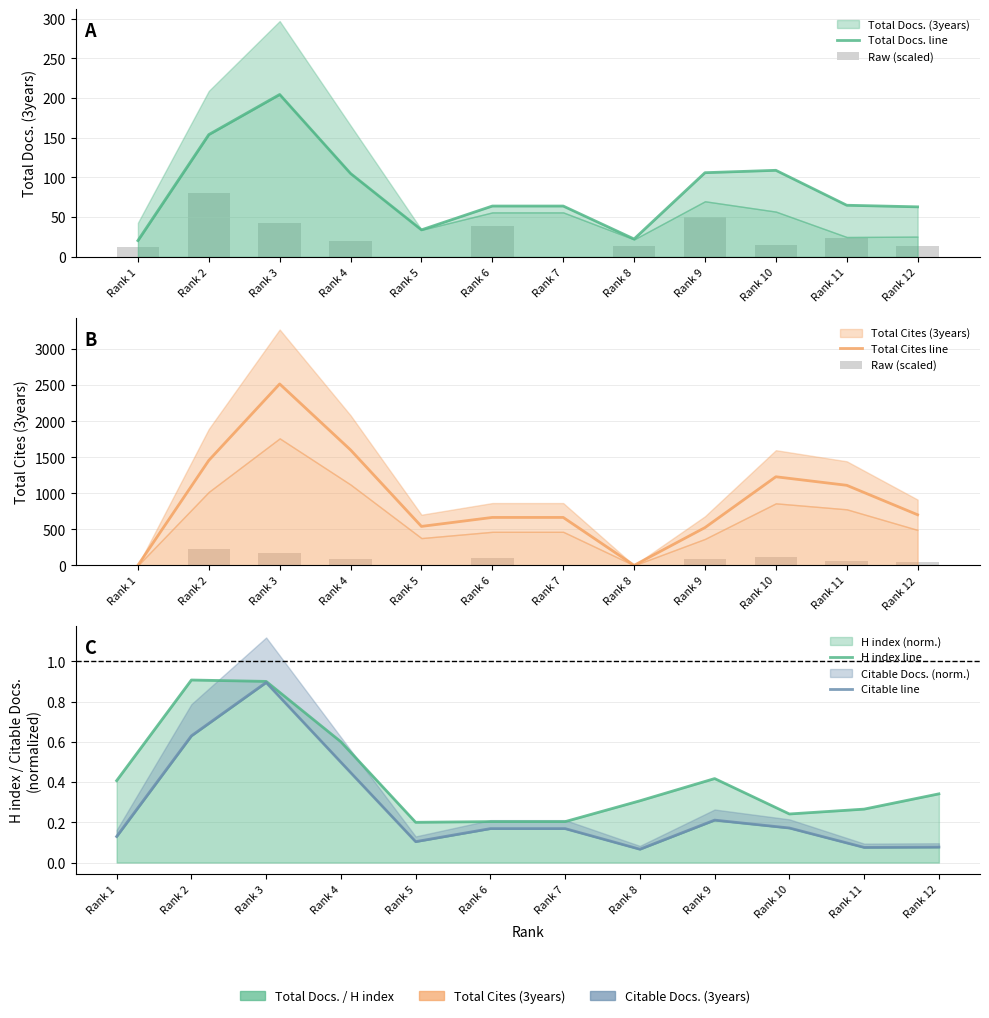

What is the sum of the Citable line values at Rank 3 and Rank 5?

1.0